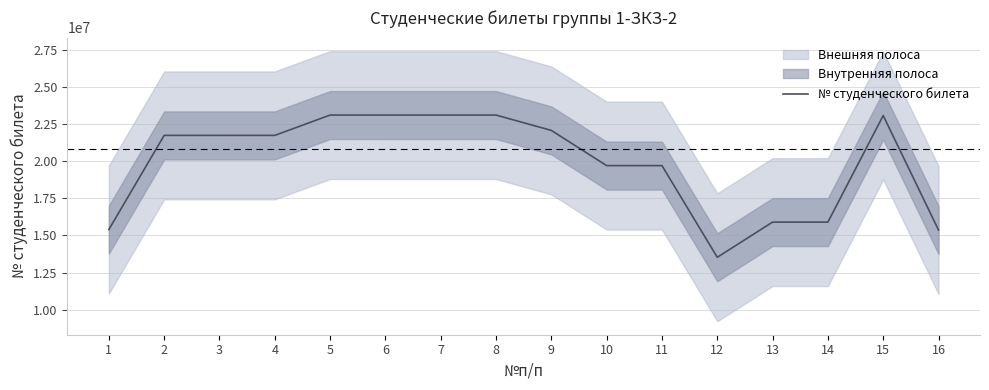

Rank the categories by value from lowest to highest.

12, 16, 1, 13, 14, 11, 10, 2, 3, 4, 9, 15, 8, 7, 6, 5